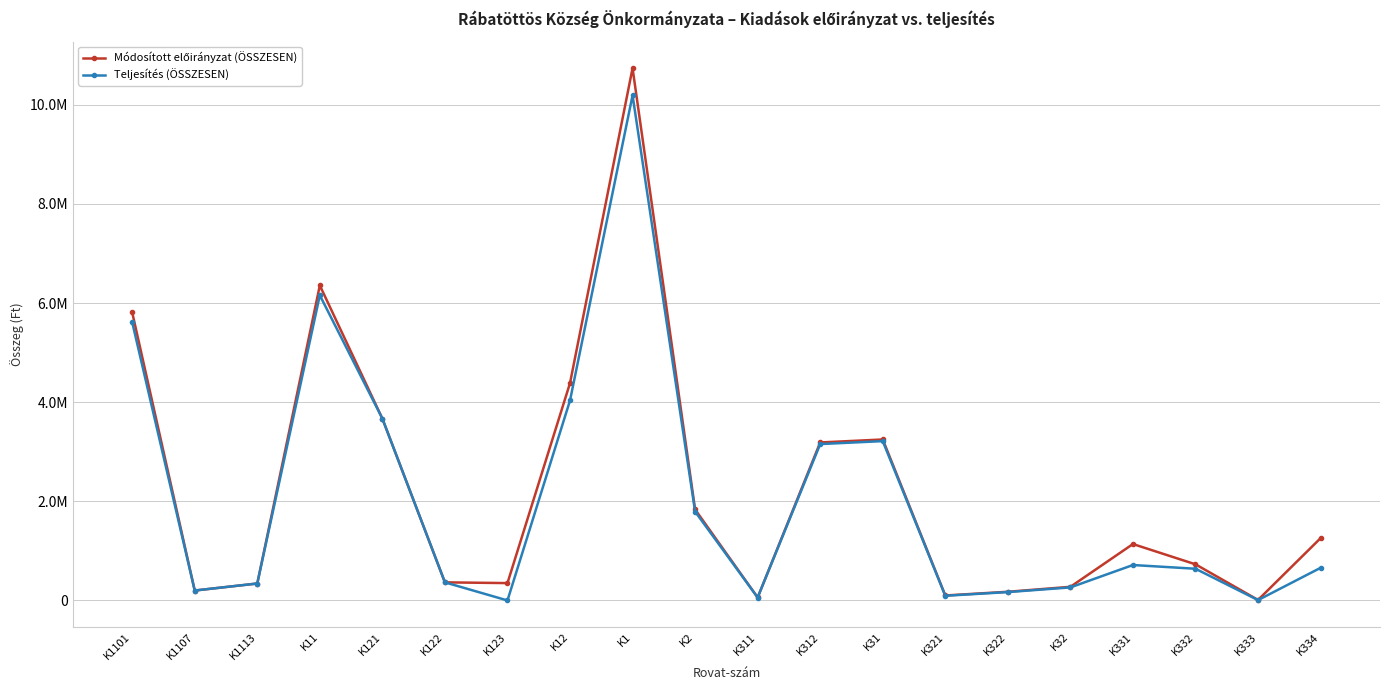

Does the chart have visible grid lines?

Yes